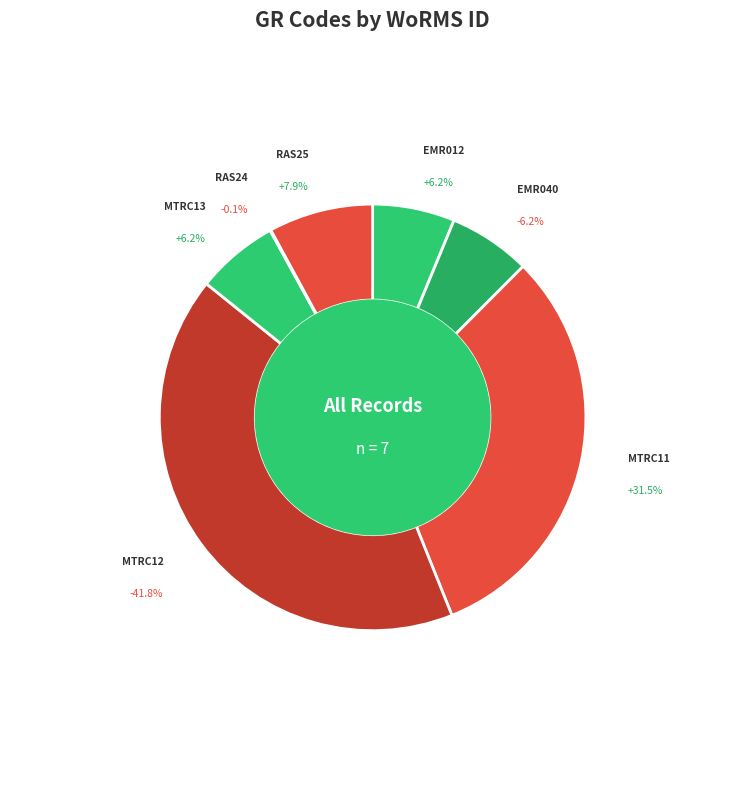

Does any single category account for the majority?

No